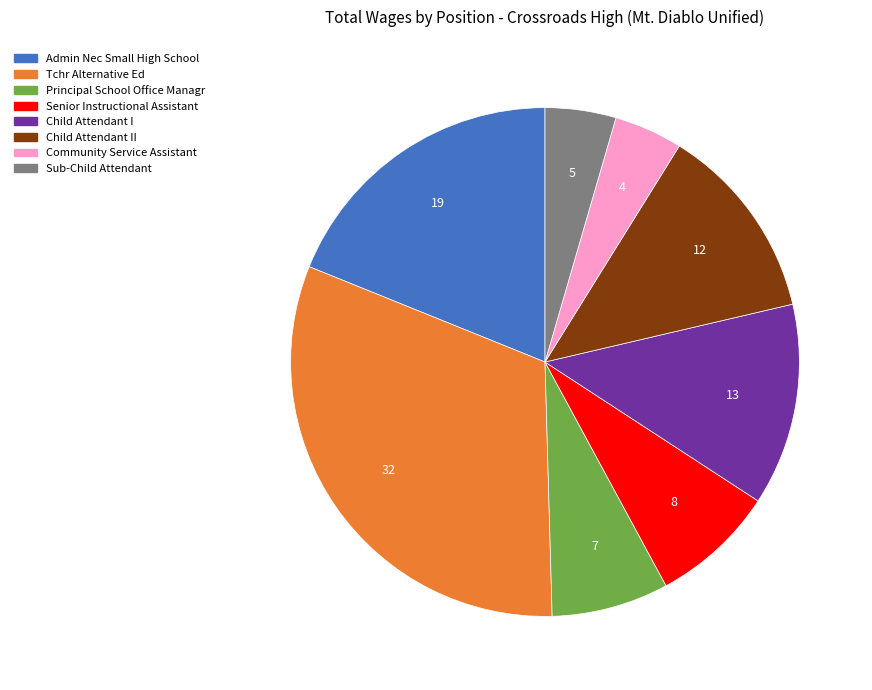

Is there any slice that represents more than half of the pie?

No